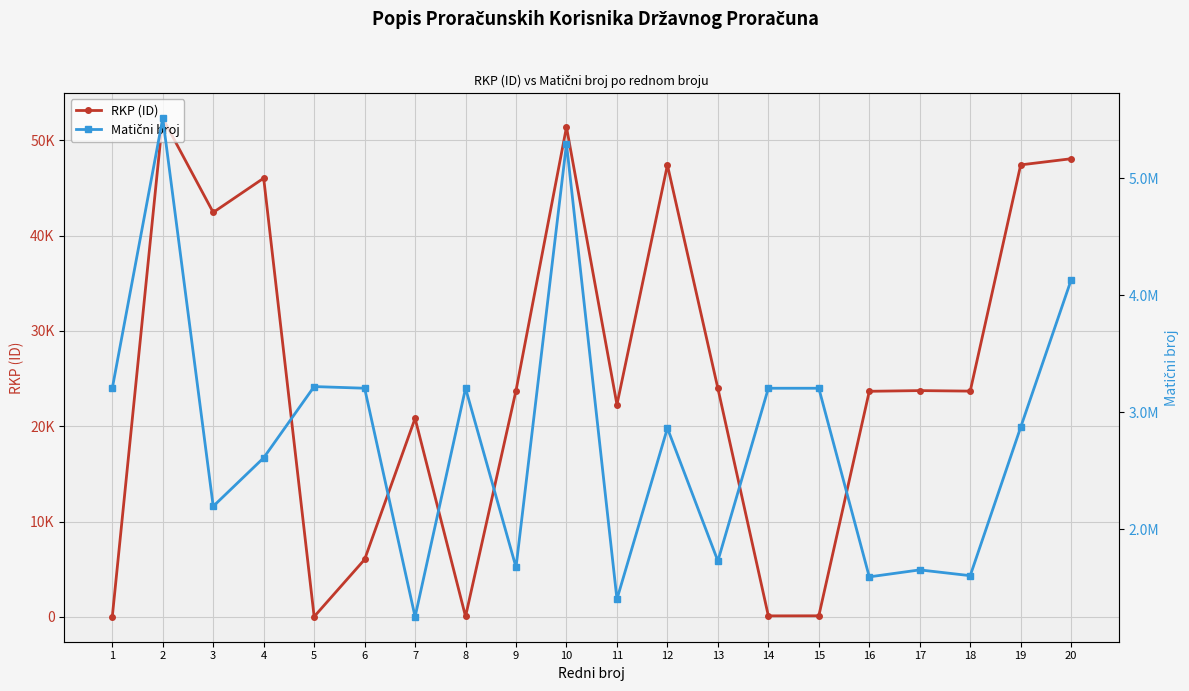

Where is the first local maximum for Matični broj?

2